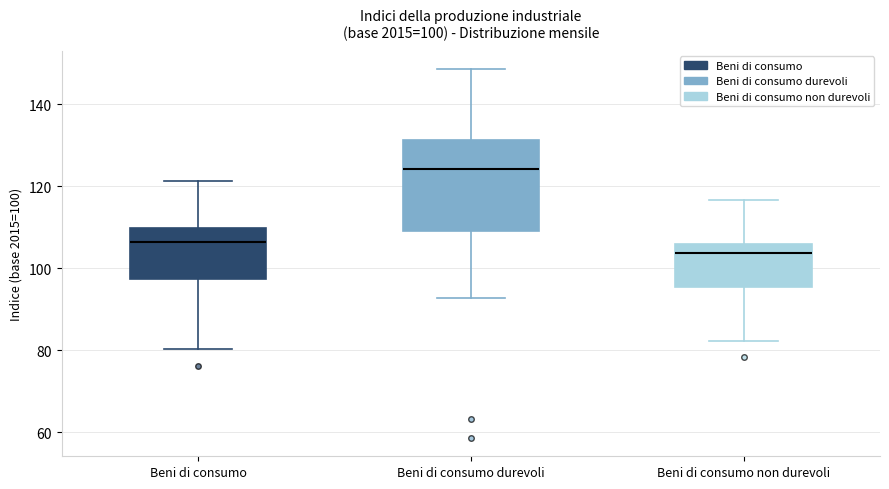

Which box has the lowest median line?

Beni di consumo non durevoli